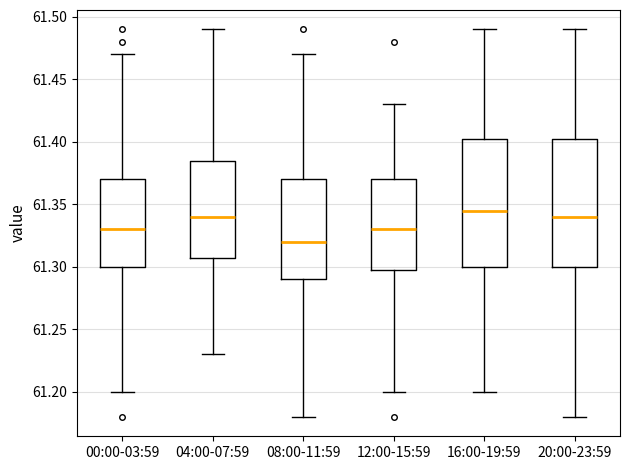

Reading left to right, transcribe this box plot: for each box, give where its median line is, the range the box spans, and where its two whiskers end, as read against the y-axis. The values are not printed on the chart, so give them approximately, as read against the axis.

00:00-03:59: median 61.330, box 61.300 to 61.370, whiskers 61.200 to 61.470
04:00-07:59: median 61.340, box 61.310 to 61.385, whiskers 61.230 to 61.490
08:00-11:59: median 61.320, box 61.290 to 61.370, whiskers 61.180 to 61.470
12:00-15:59: median 61.330, box 61.300 to 61.370, whiskers 61.200 to 61.430
16:00-19:59: median 61.345, box 61.300 to 61.405, whiskers 61.200 to 61.490
20:00-23:59: median 61.340, box 61.300 to 61.405, whiskers 61.180 to 61.490